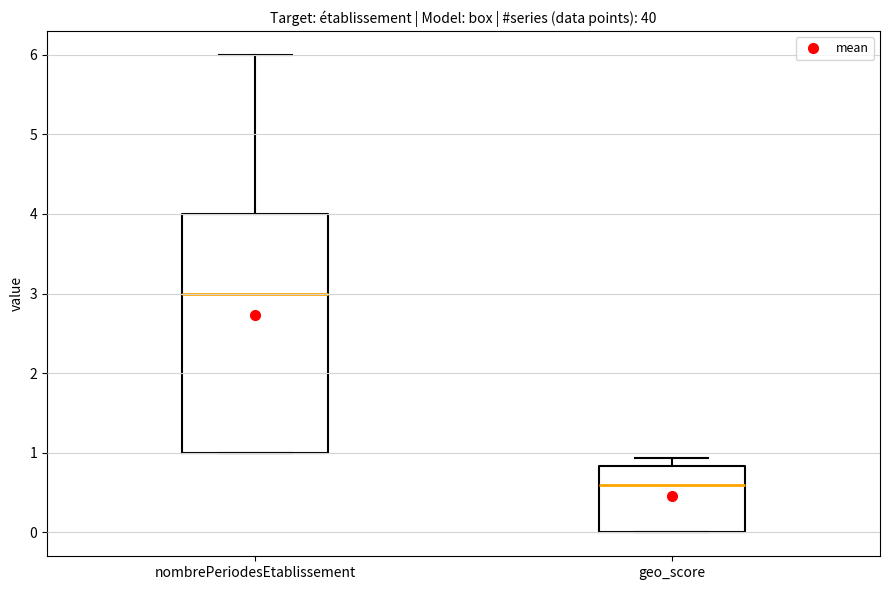

Which box's median line is the highest?

nombrePeriodesEtablissement